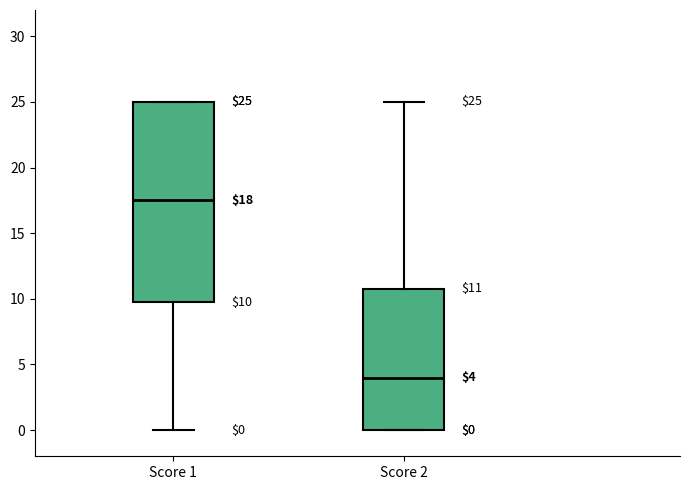

Comparing the boxes themselves (not the whiskers), which one is the tallest?

Score 1